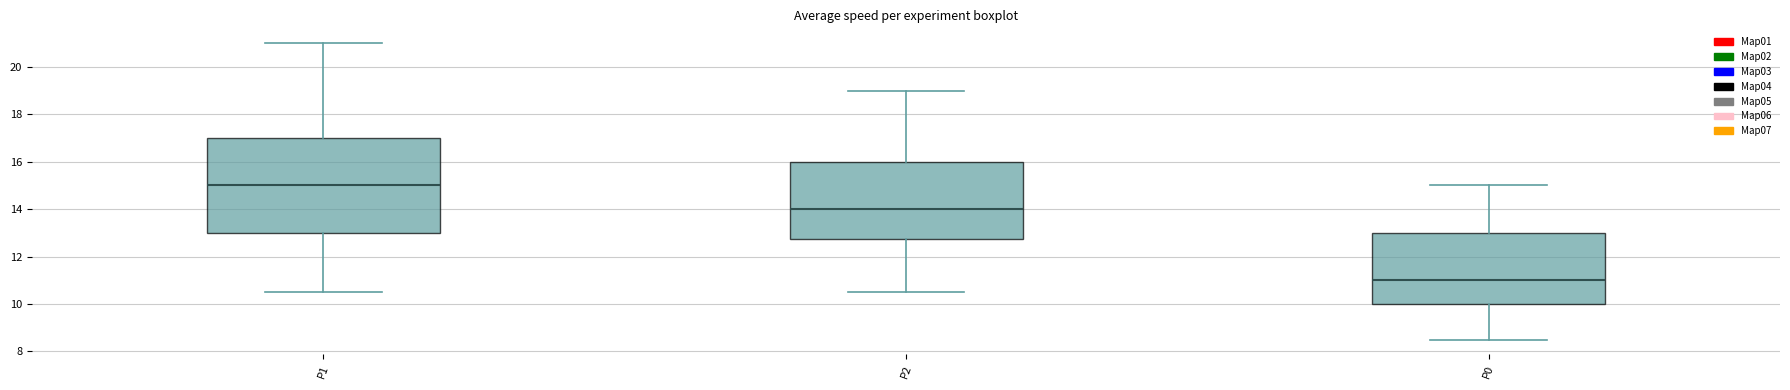

Reading left to right, read every box against the y-axis: the position of its median line, the range the box covers, and the ends of its whiskers. The values are not printed on the chart, so give them approximately, as read against the axis.

P1: median 15.0, box 13.0 to 17.0, whiskers 10.6 to 21.0
P2: median 14.0, box 12.8 to 16.0, whiskers 10.6 to 19.0
P0: median 11.0, box 10.0 to 13.0, whiskers 8.6 to 15.0